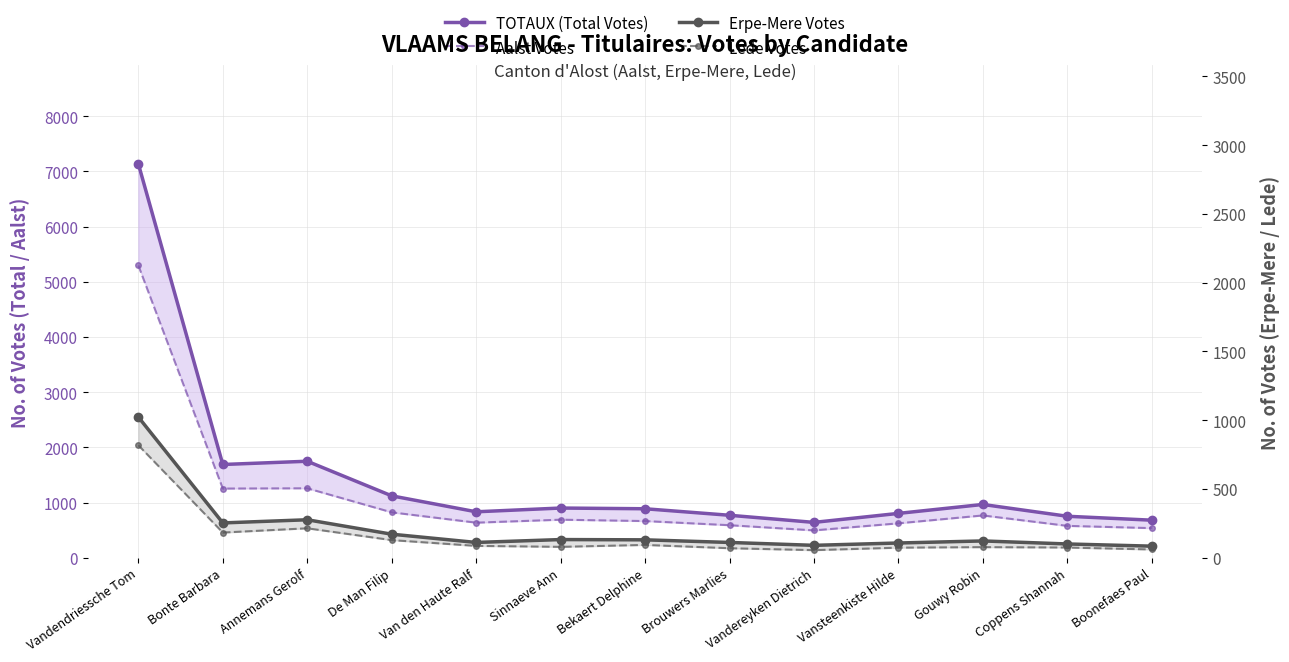

The Aalst Votes series shows 495 at Vandereyken Dietrich. True or false?

True